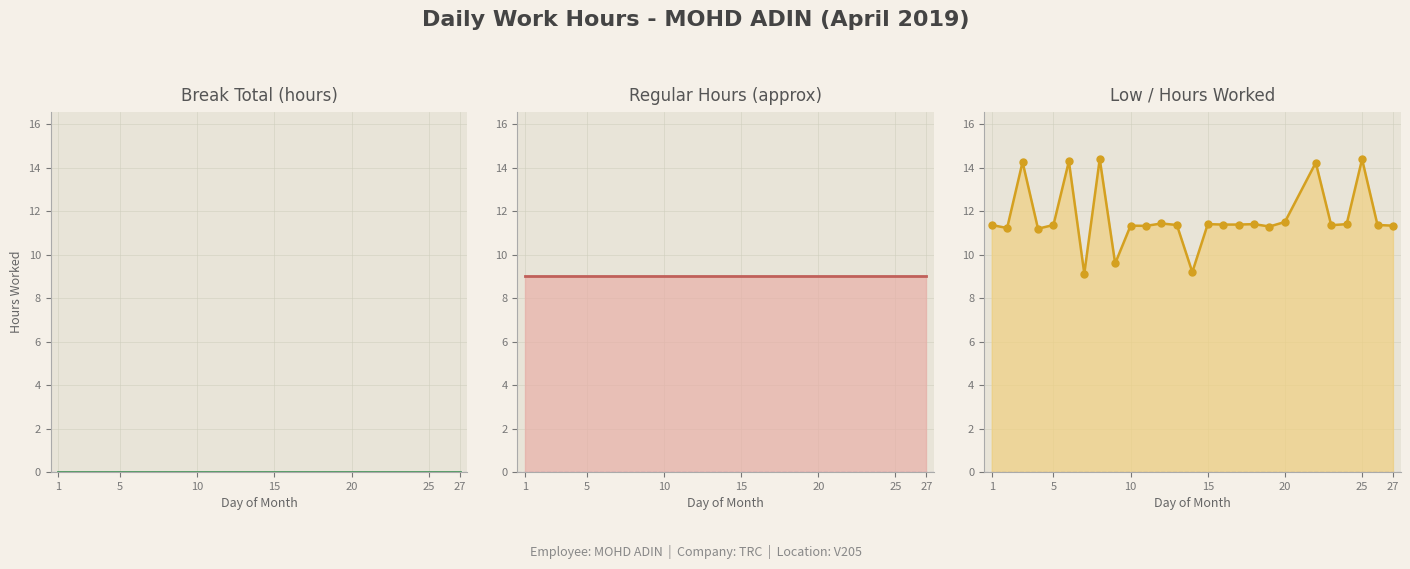

What is the average value of the Low / Hours Worked series?

11.7